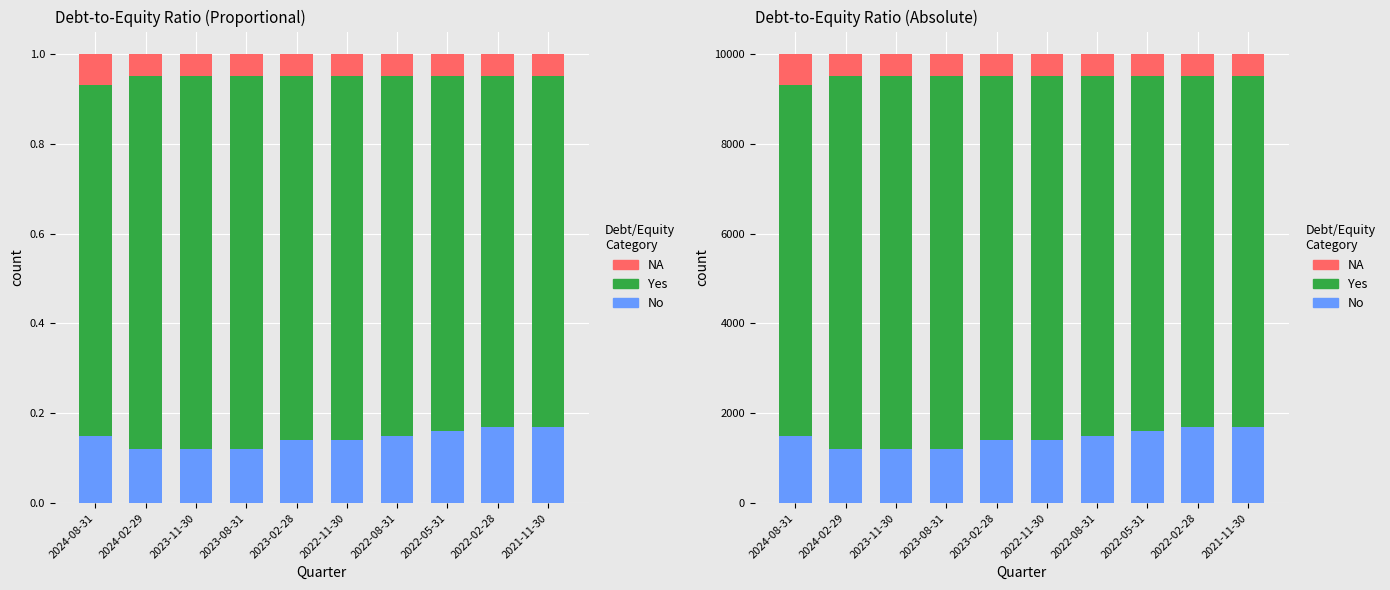

What position from the left is 2023-08-31?

4